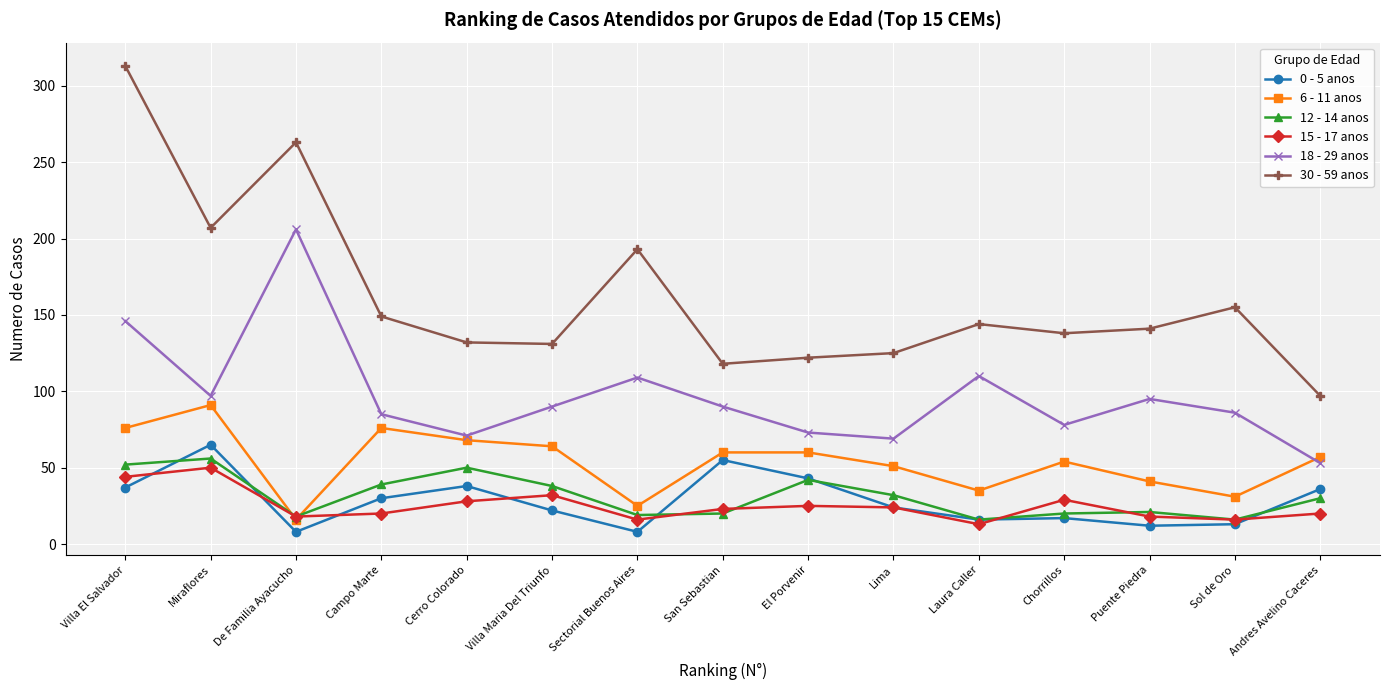

At which category is the sum across all series the highest?

Villa El Salvador